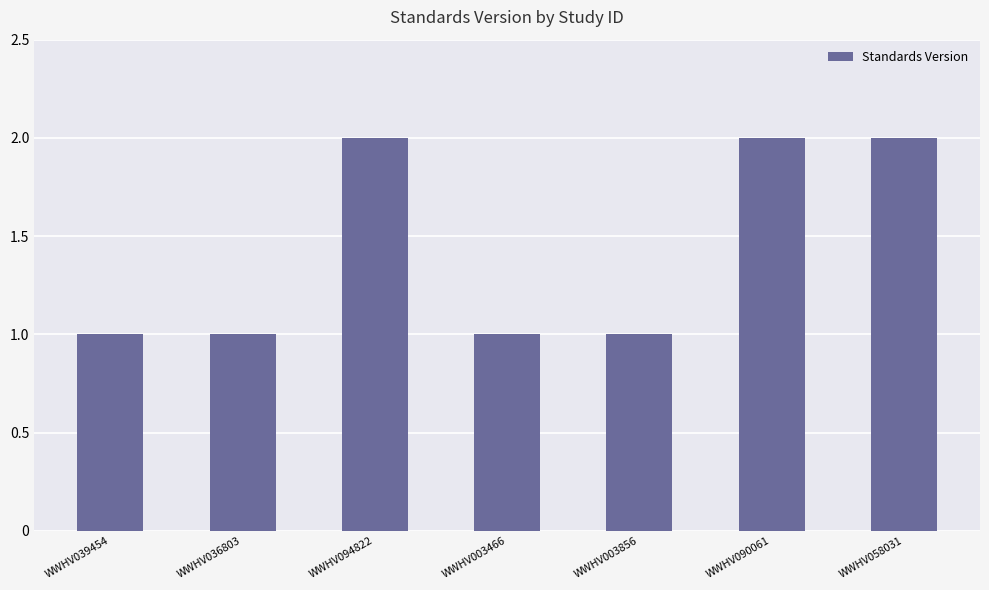

What is the difference between the maximum and second lowest values?

1